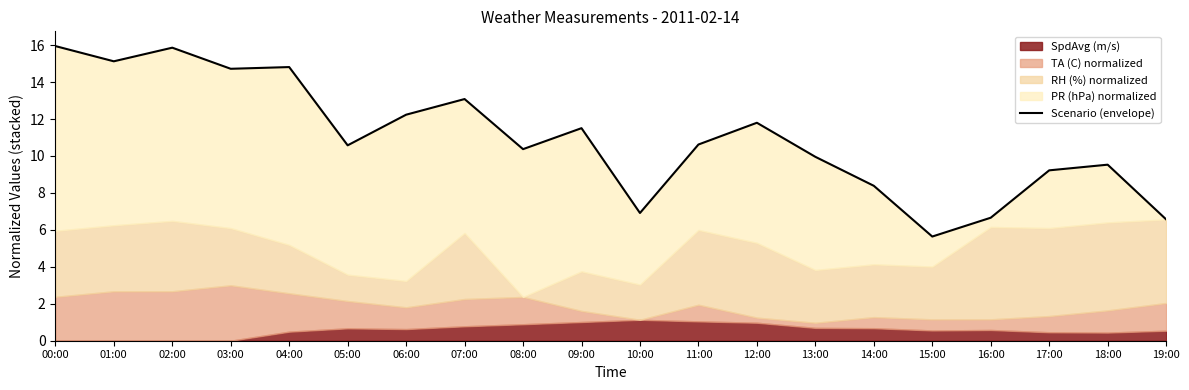

What is the minimum value shown in the chart?

5.6